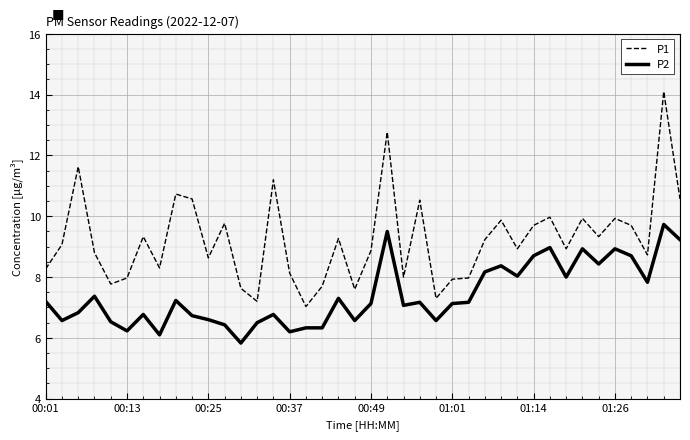

List the series in order of their peak value, lowest first.

P2, P1